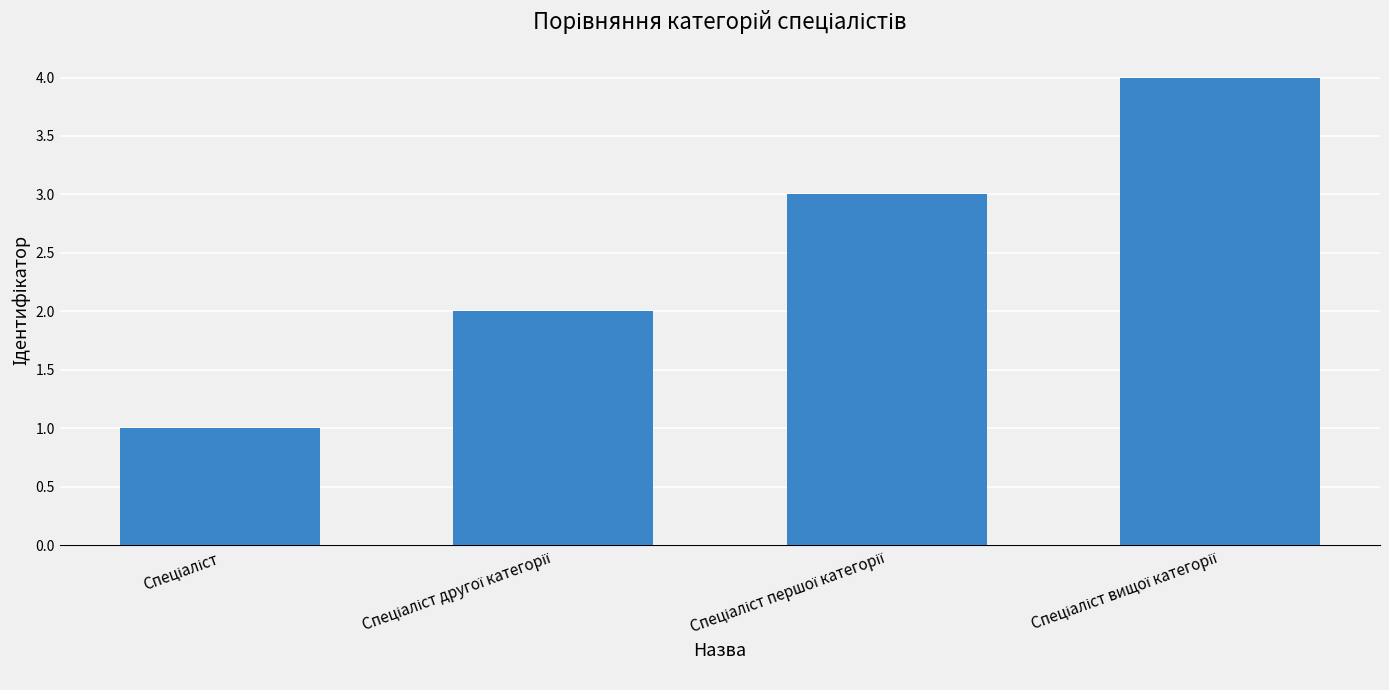

What is the difference between the maximum and minimum values?

3